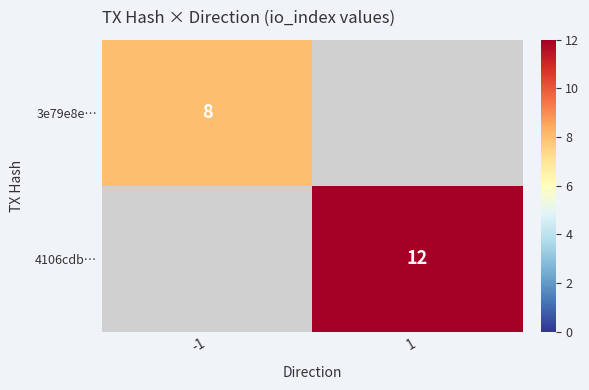

At which category does the chart reach its peak across all series?

1